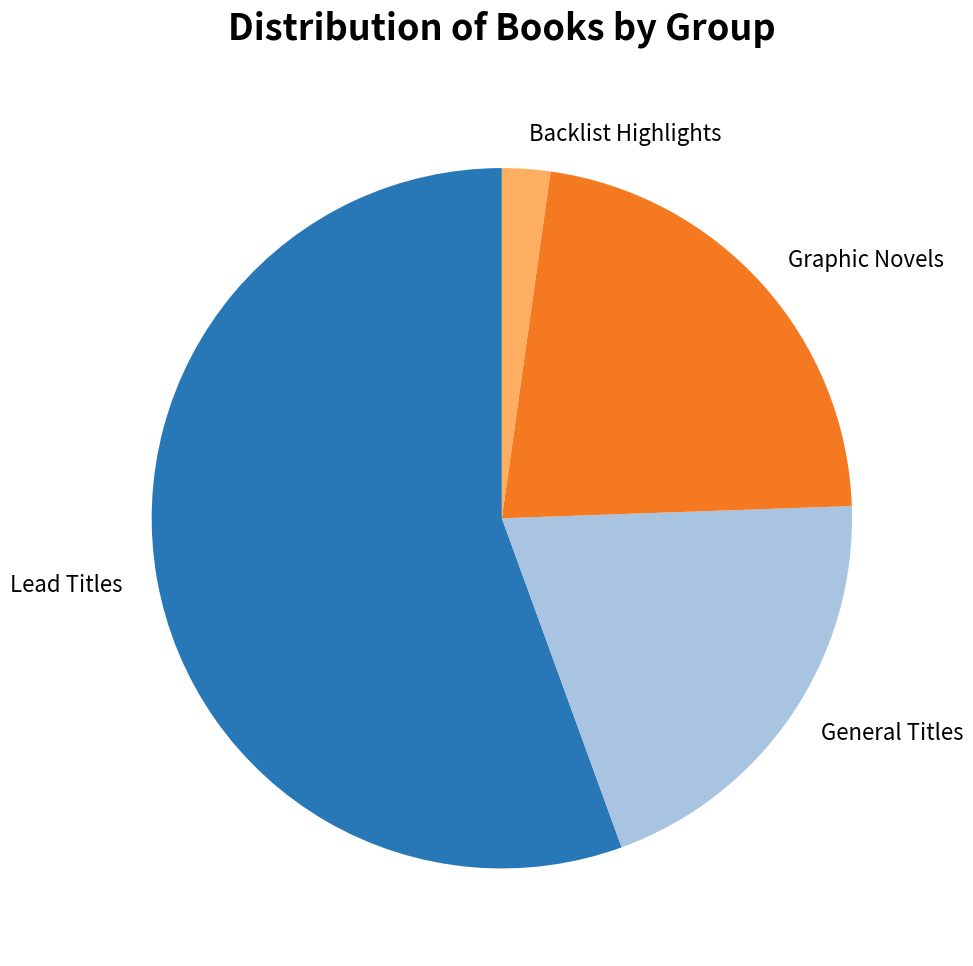

Which category has the biggest portion of the pie?

Lead Titles